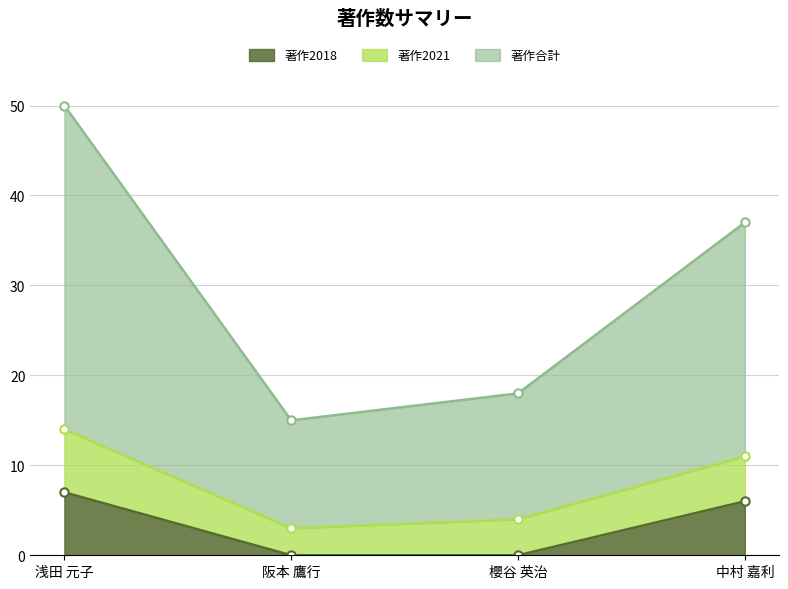

At which category is the sum across all series the highest?

浅田 元子